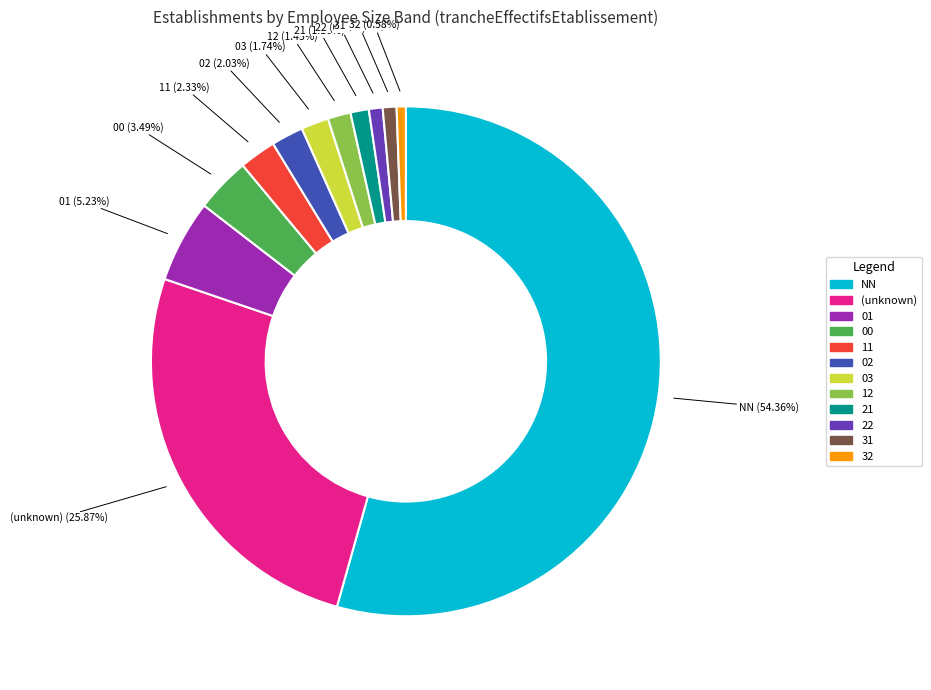

Is there a majority slice in this chart?

Yes